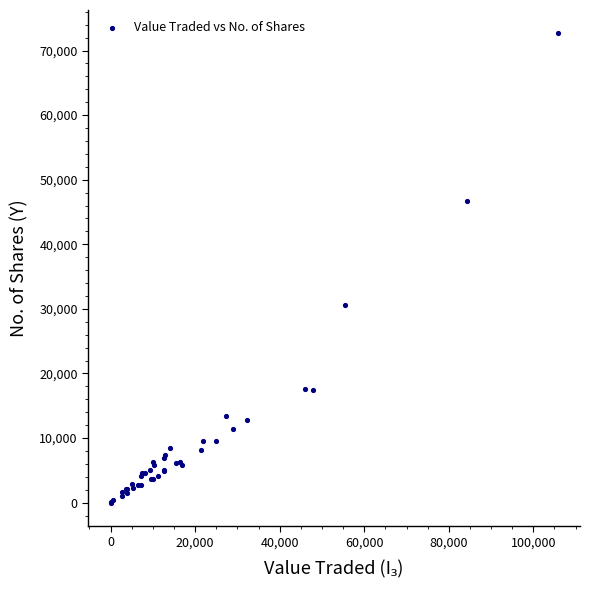

What Y value in the scatter plot is closest to 36323?

30651